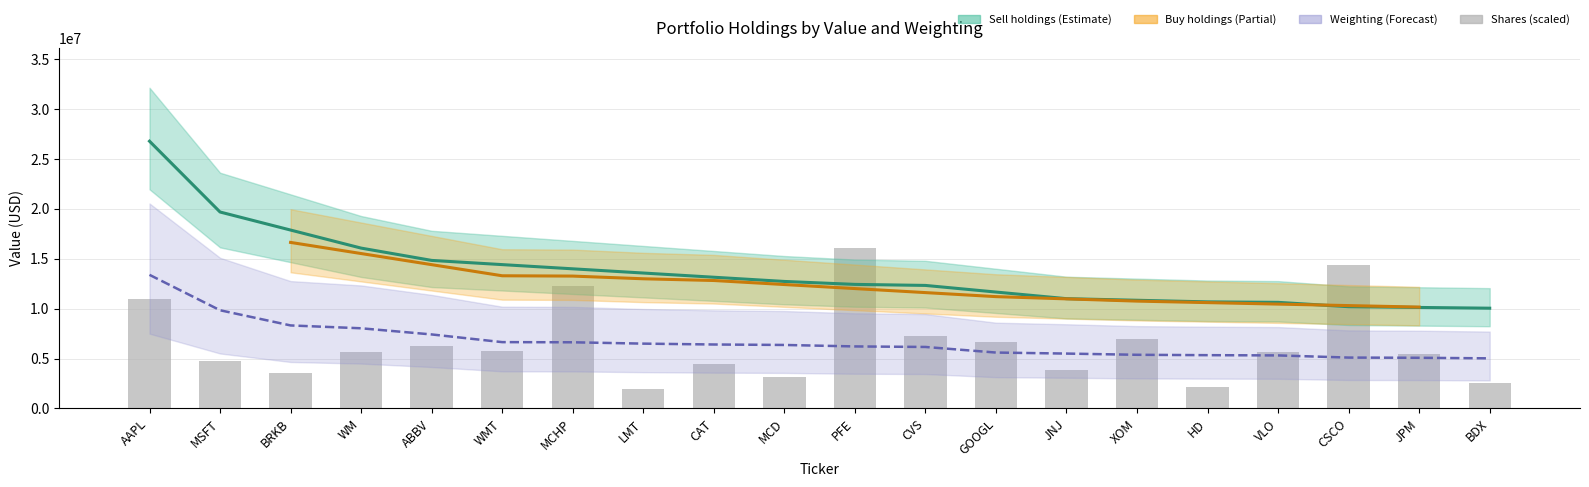

What is the sum of all value values?

134299794.0